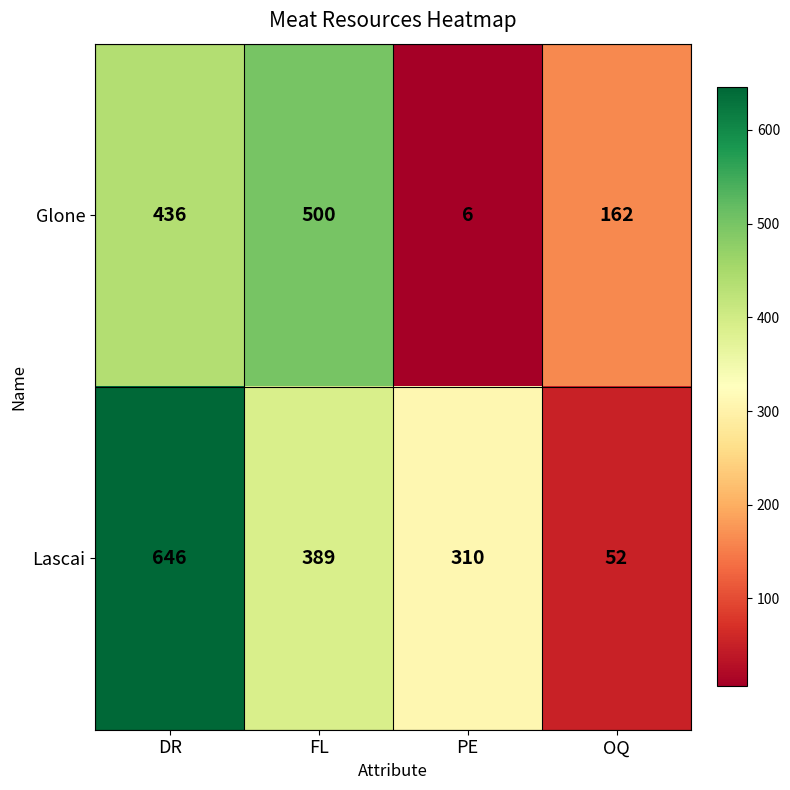

What is the spread (max minus min) of values at PE?

304